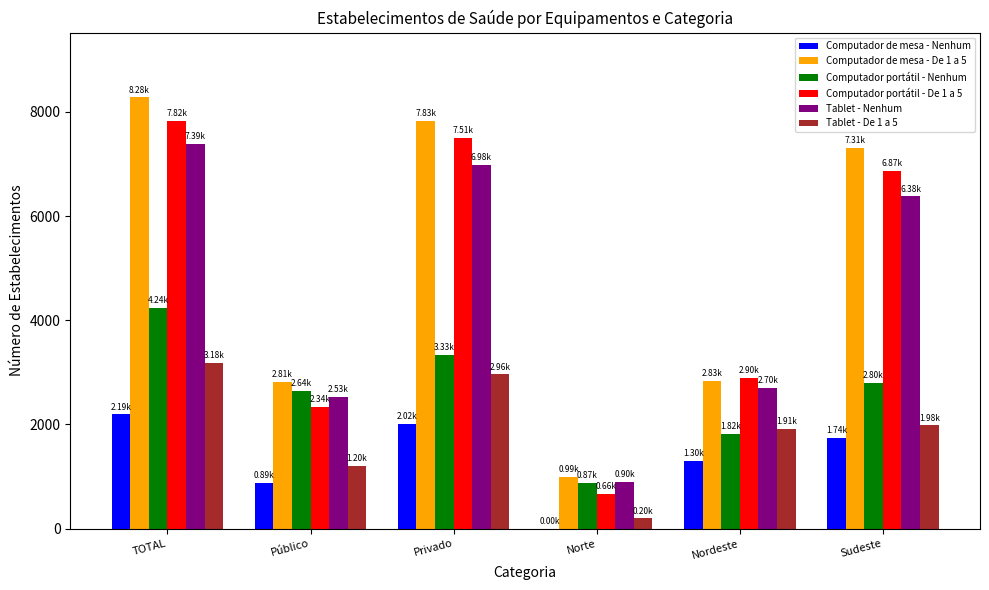

Which label corresponds to the largest value in the chart?

TOTAL